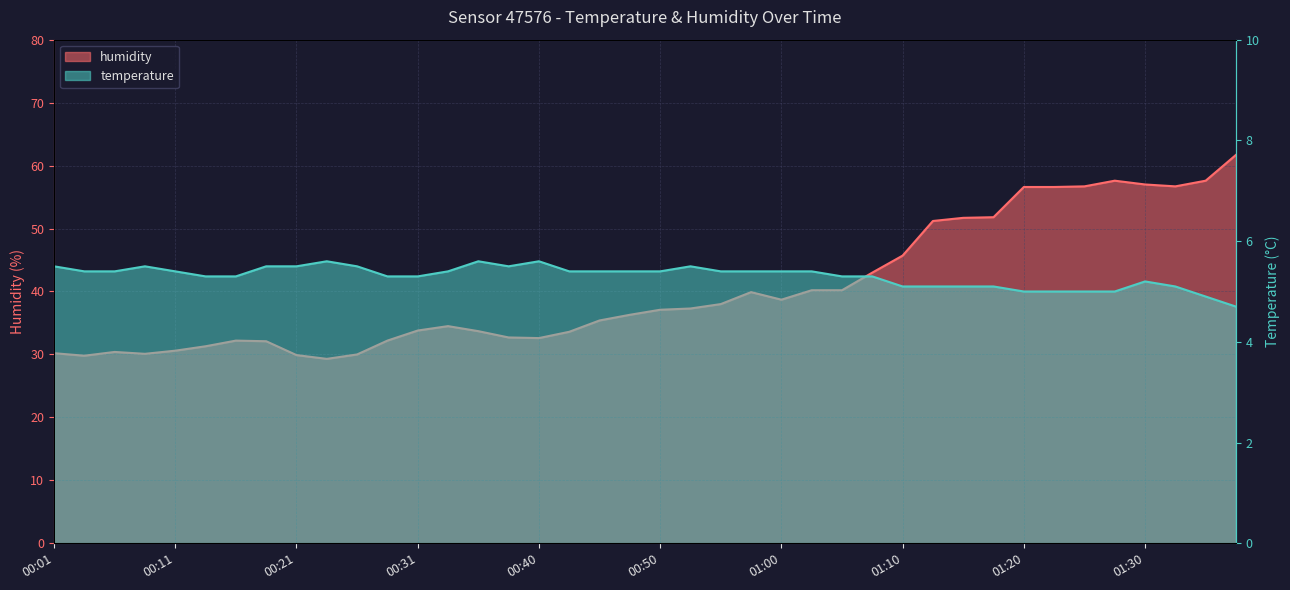

Which series has the largest range (max minus min)?

humidity